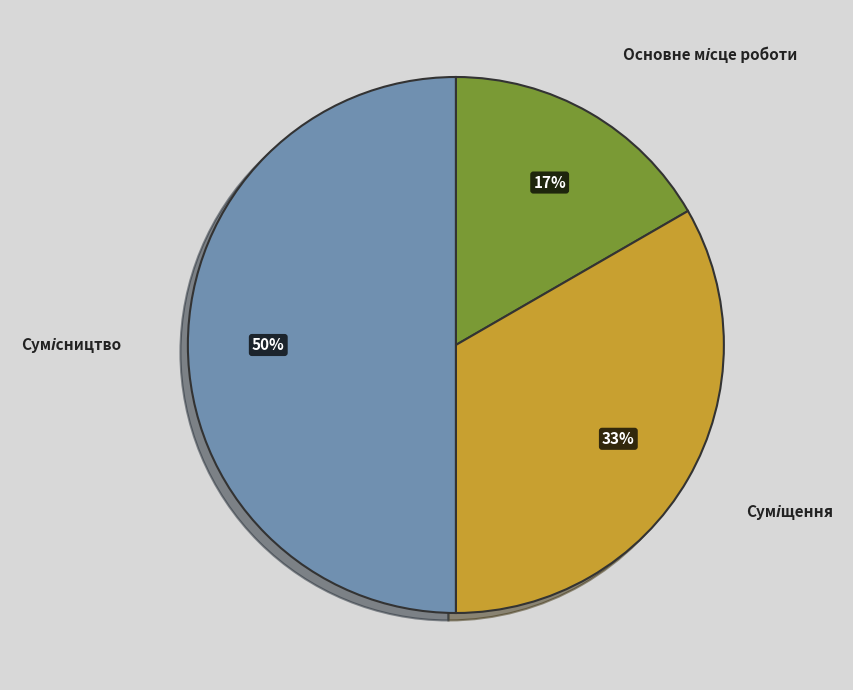

To the nearest percent, what is the difference between the largest and smallest slice percentages?

33%